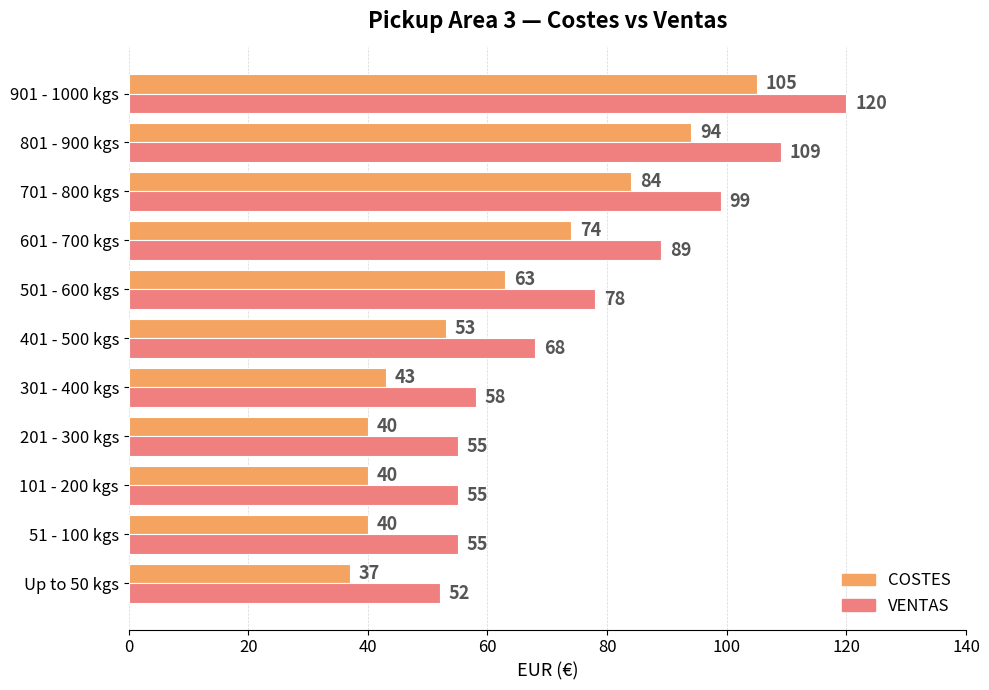

Read the COSTES value at 201 - 300 kgs, to the nearest 5.

40